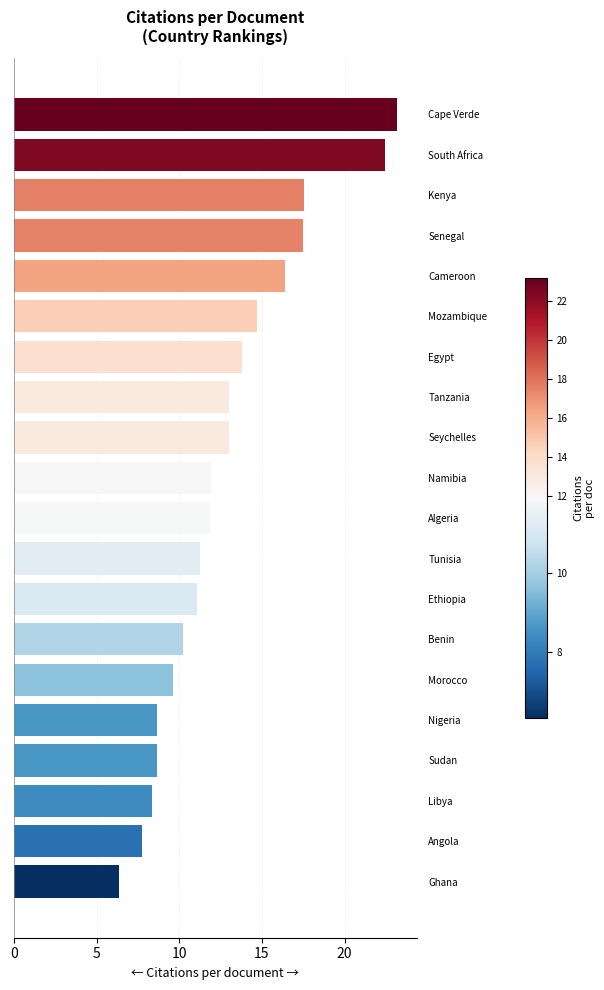

Which has a higher value, Egypt or Nigeria?

Egypt